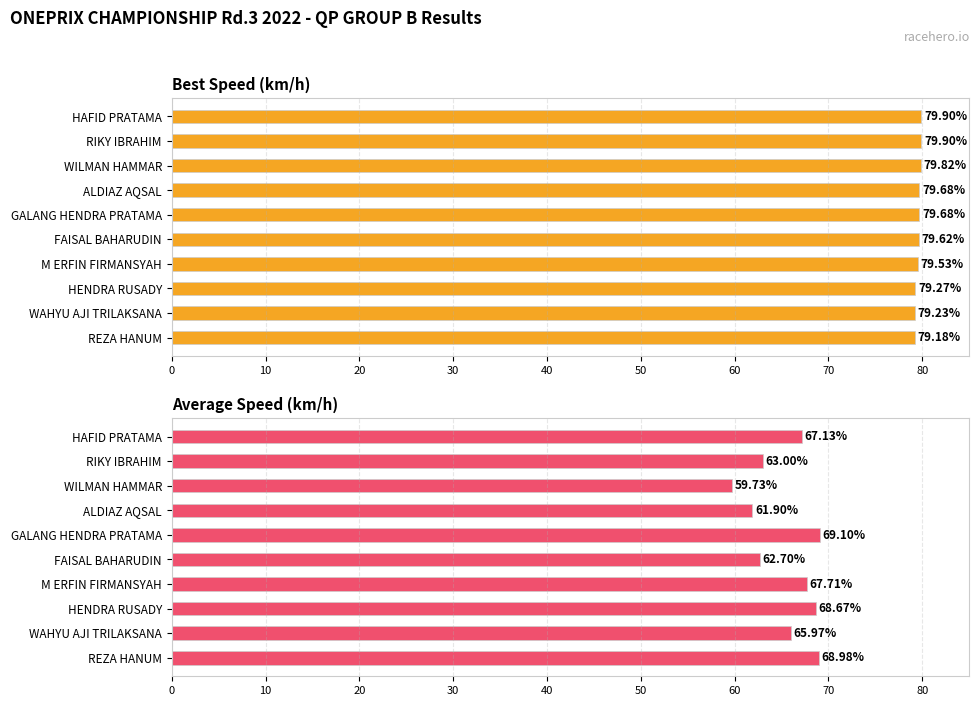

What is the difference between the Average Speed values at 60 and 80?

1.7